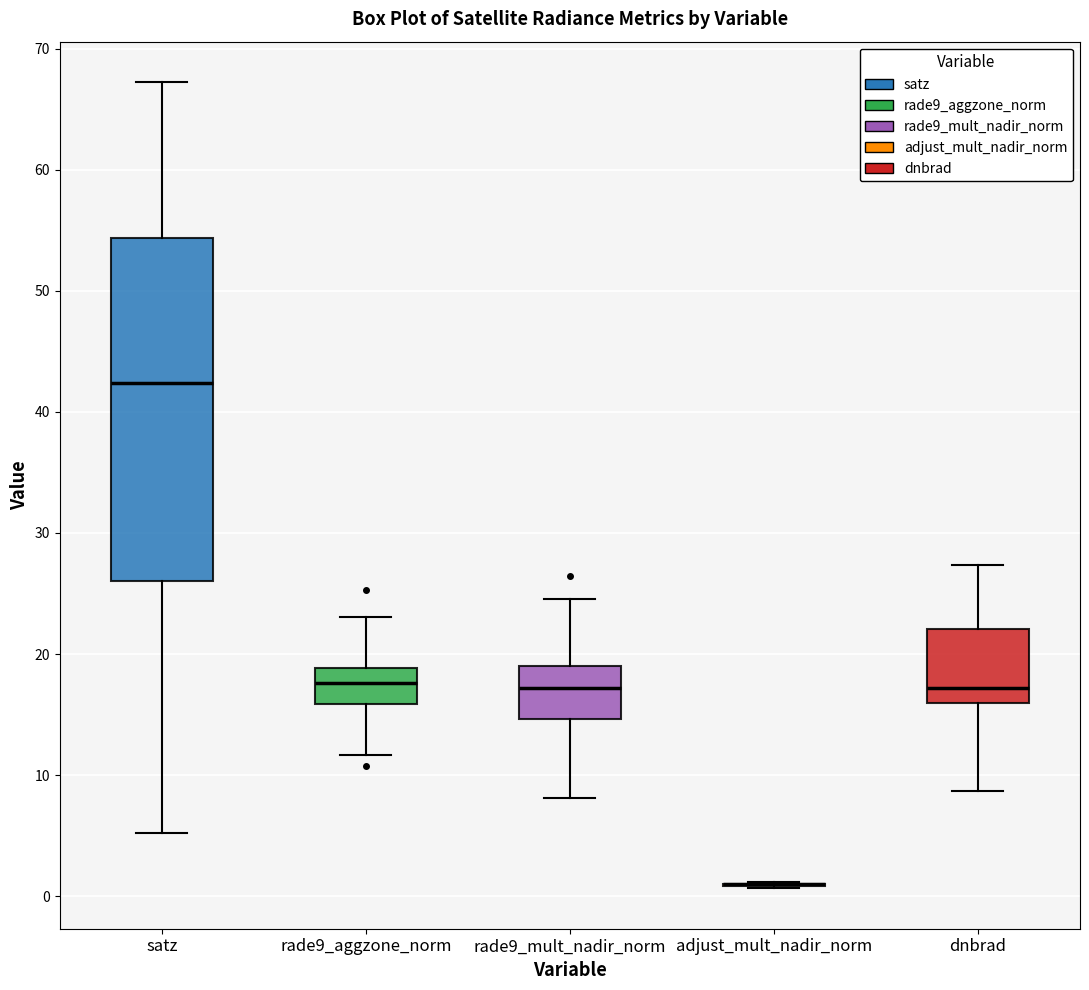

Reading left to right, transcribe this box plot: for each box, give where its median line is, the range the box spans, and where its two whiskers end, as read against the y-axis. The values are not printed on the chart, so give them approximately, as read against the axis.

satz: median 42, box 26 to 54, whiskers 5 to 67
rade9_aggzone_norm: median 18, box 16 to 19, whiskers 12 to 23
rade9_mult_nadir_norm: median 17, box 15 to 19, whiskers 8 to 25
adjust_mult_nadir_norm: box collapsed to a line at 1, whiskers 1 to 1
dnbrad: median 17, box 16 to 22, whiskers 9 to 27